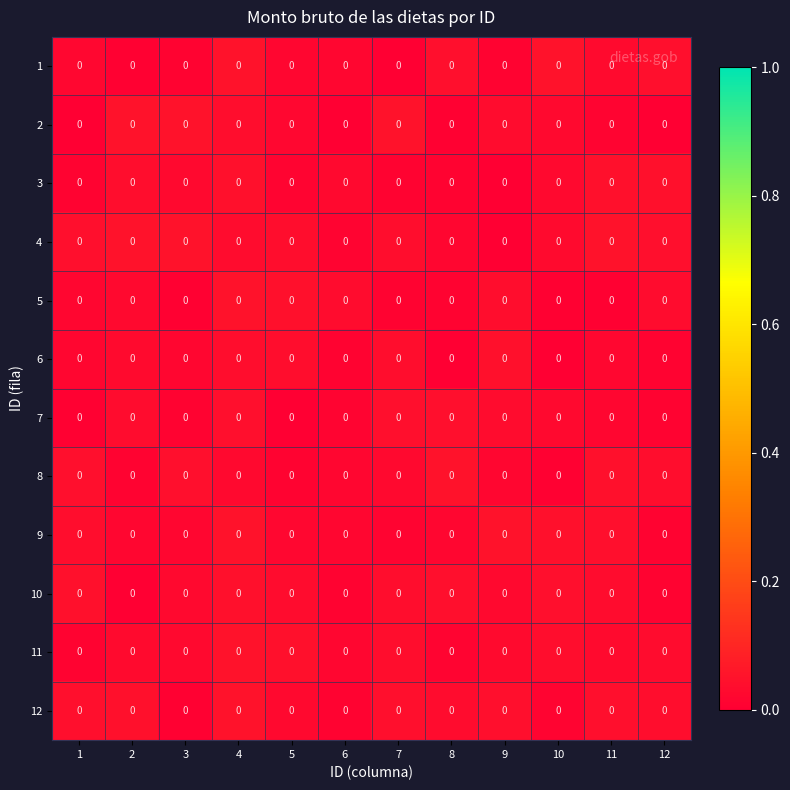

The row_10 series shows 0.0 at 5. True or false?

True